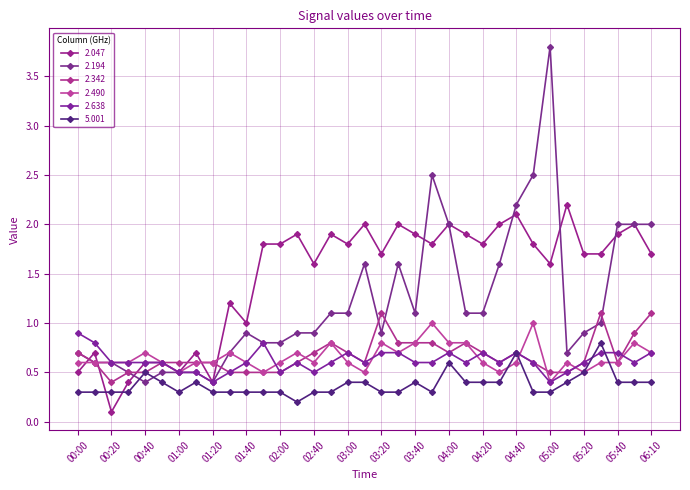

What is the value of the 2.490 point at the 6th from the left?

0.6